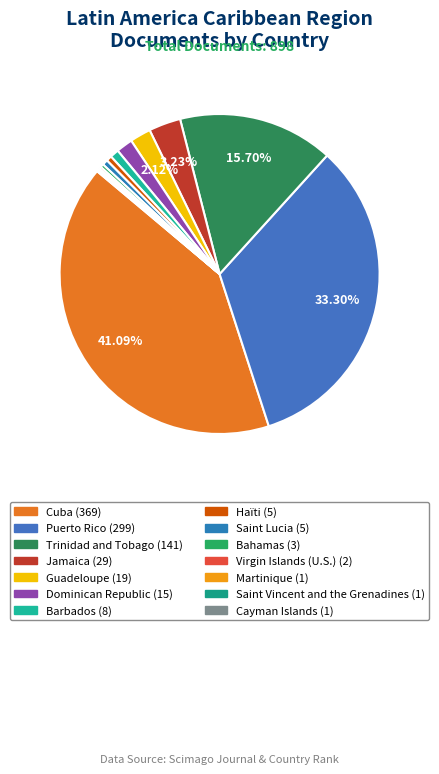

Does any single category account for the majority?

No